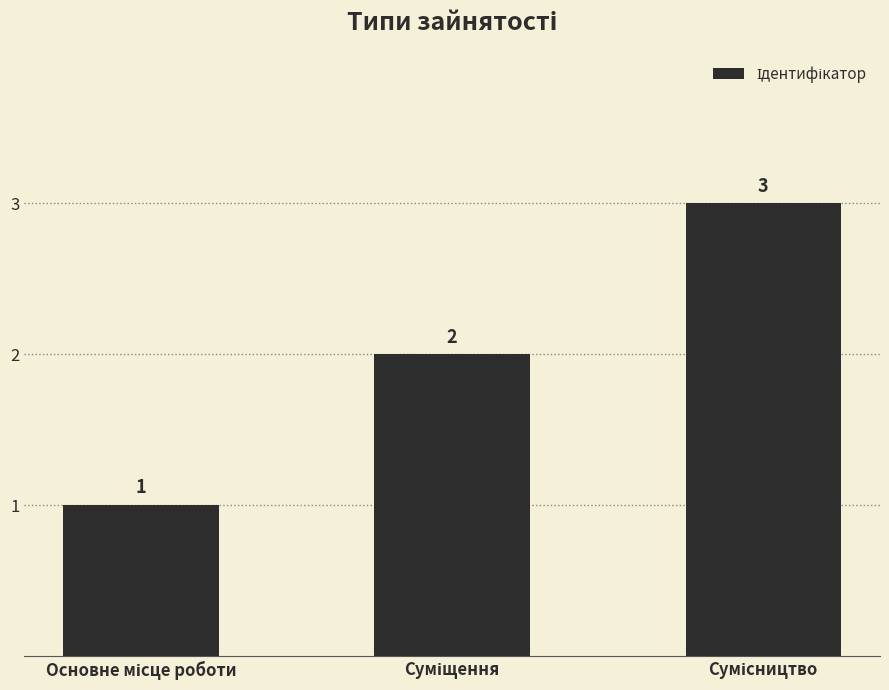

How many values are below 2?

1